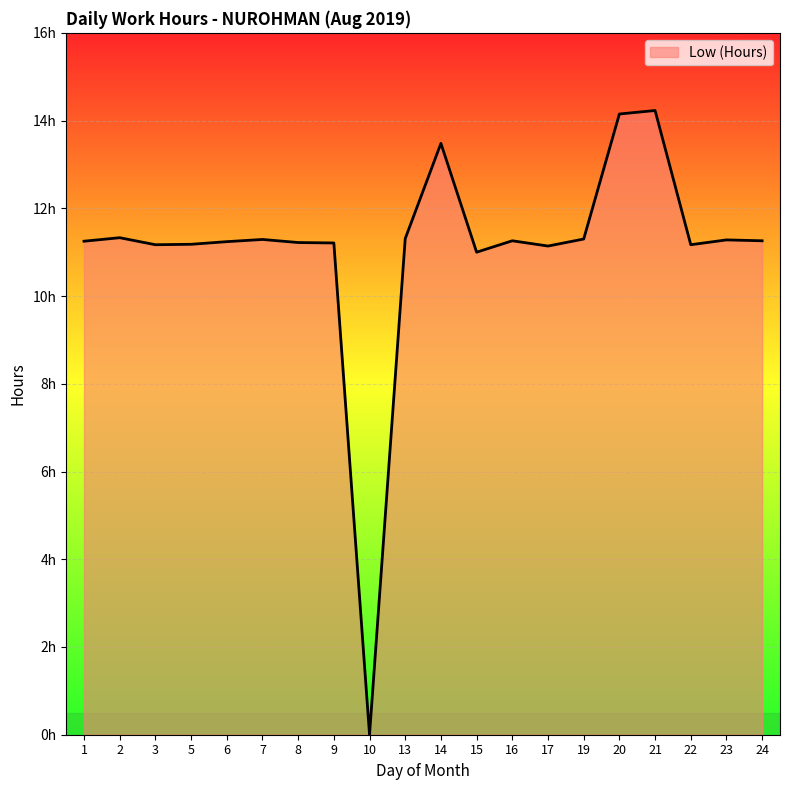

Rank the categories by value from highest to lowest.

21, 20, 14, 2, 13, 19, 7, 23, 16, 24, 1, 6, 8, 9, 5, 3, 22, 17, 15, 10